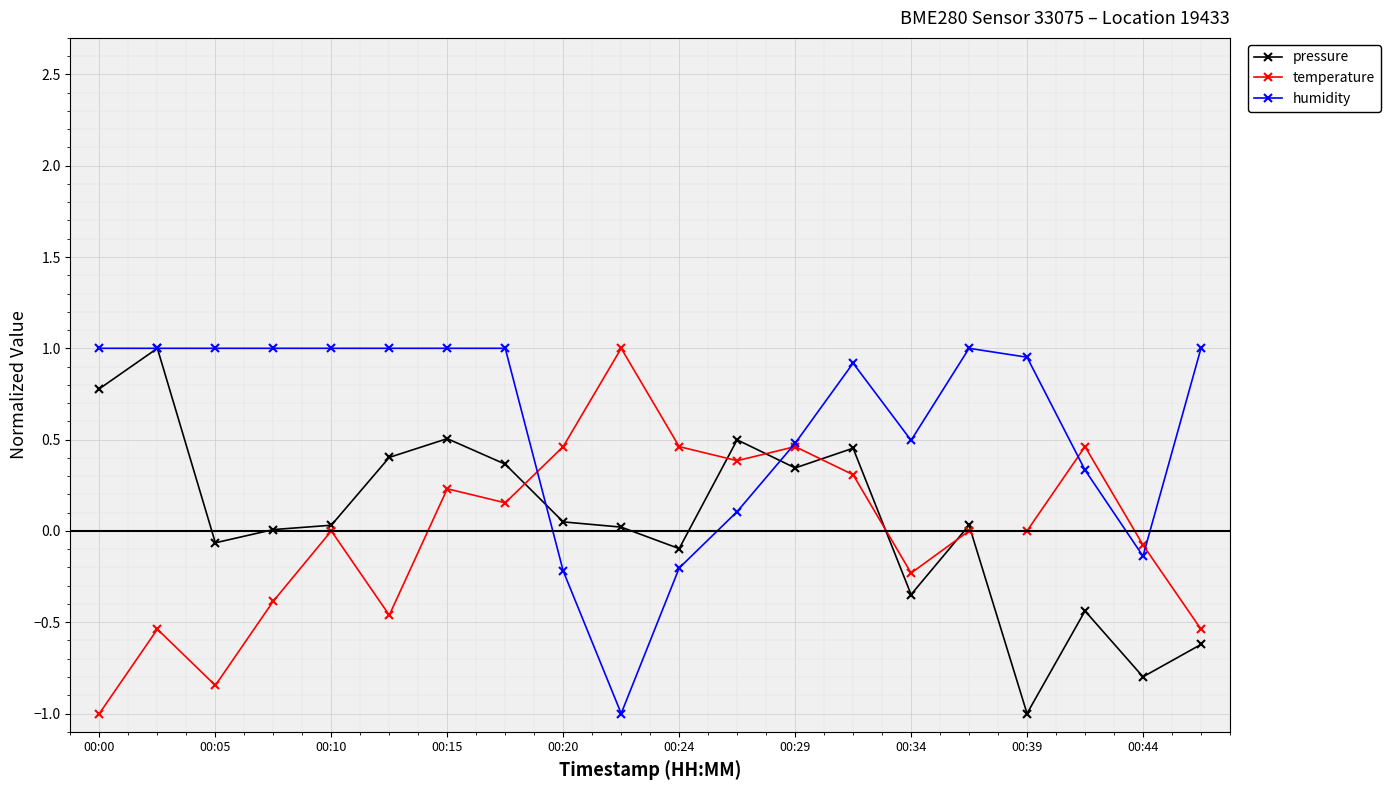

True or false: humidity has more than 0 points higher than both neighbors.

True